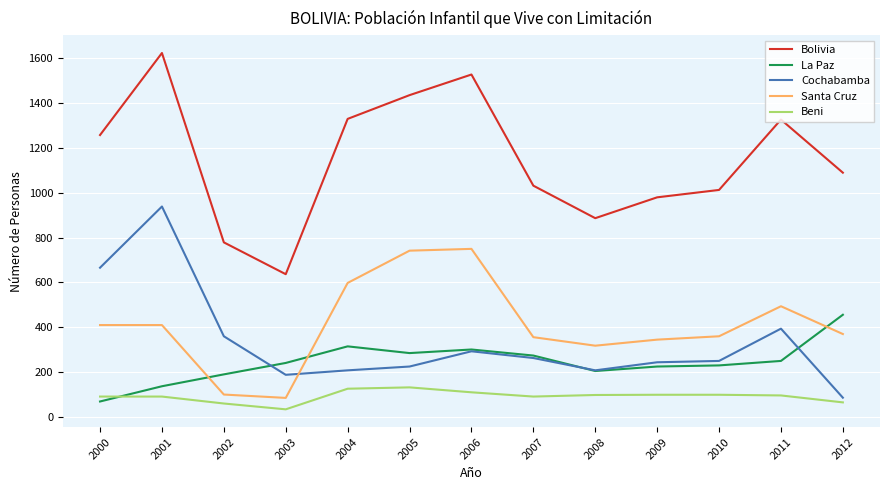

True or false: Bolivia and Beni cross at least once.

False